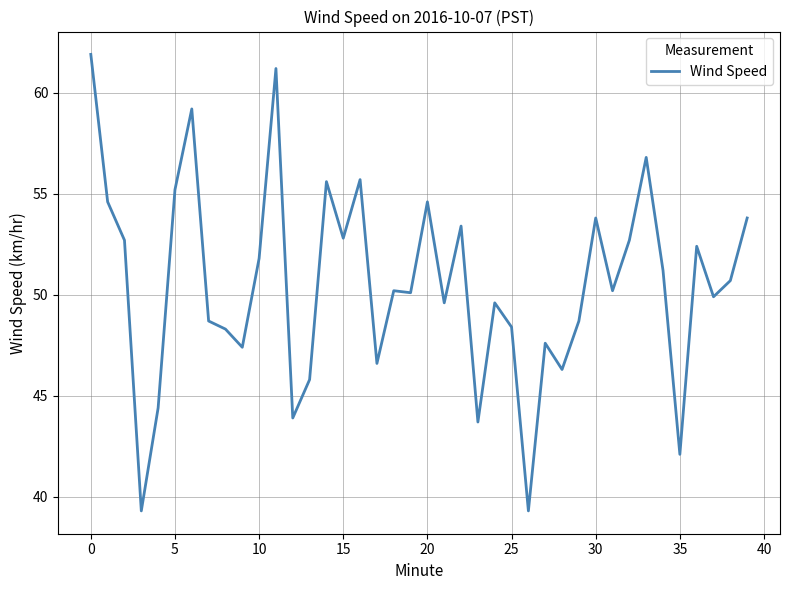

How many lines are shown in the chart?

1